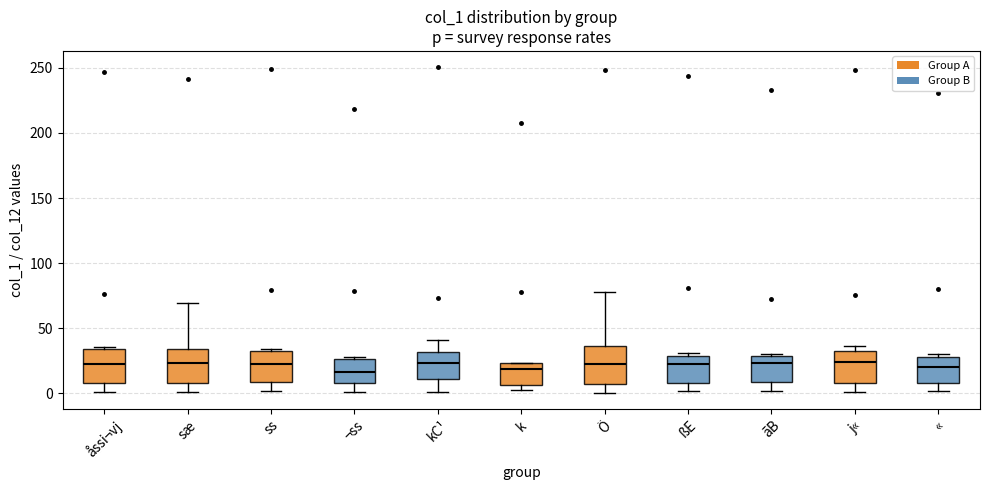

Reading left to right, read every box against the y-axis: the position of its median line, the range the box covers, and the ends of its whiskers. The values are not printed on the chart, so give them approximately, as read against the axis.

åssi¬vj: median 25, box 10 to 35, whiskers 0 to 35 (just above the box's upper edge)
sæ: median 25, box 10 to 35, whiskers 0 to 70
ss: median 25, box 10 to 35, whiskers 0 to 35 (just above the box's upper edge)
¬ss: median 15, box 10 to 25, whiskers 0 to 30
kC¹: median 25, box 10 to 30, whiskers 0 to 40
k: median 20, box 5 to 25, whiskers 0 to 25
Ö: median 25, box 5 to 35, whiskers 0 to 80
ßE: median 25, box 10 to 30, whiskers 0 to 30 (just above the box's upper edge)
ãB: median 25, box 10 to 30, whiskers 0 to 30 (just above the box's upper edge)
j«: median 25, box 10 to 35, whiskers 0 to 35 (just above the box's upper edge)
«: median 20, box 10 to 30, whiskers 0 to 30 (just above the box's upper edge)